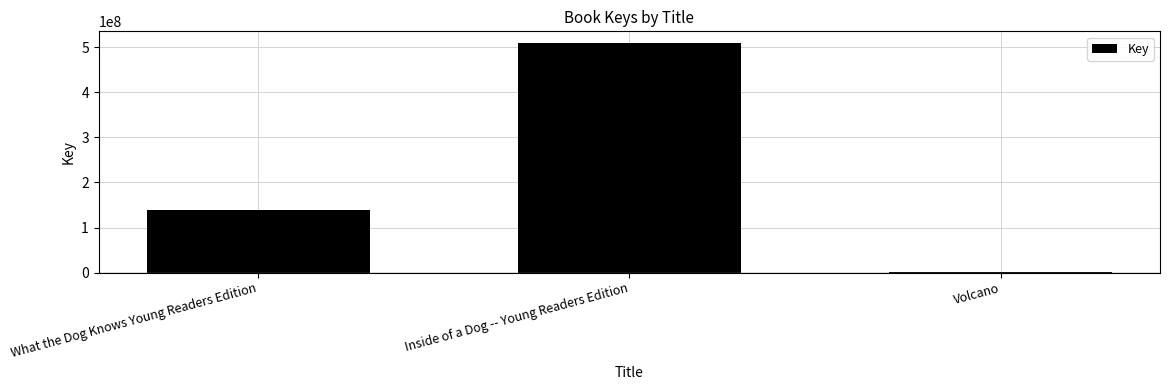

Between What the Dog Knows Young Readers Edition and Volcano, which is larger?

What the Dog Knows Young Readers Edition